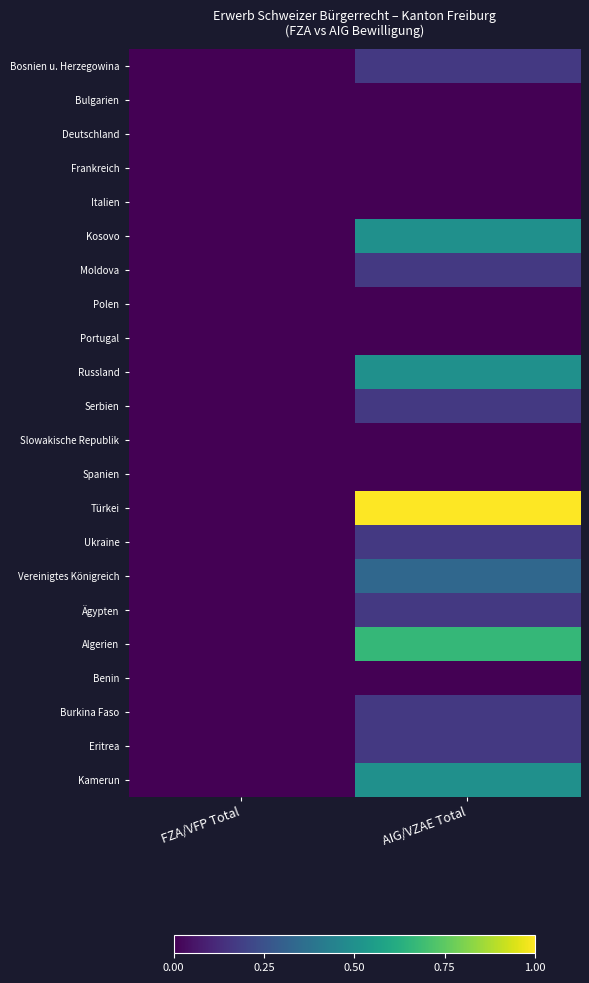

Reading right to left, extract all data points from this chart.

Bosnien u. Herzegowina: AIG/VZAE Total=1	FZA/VFP Total=0
Bulgarien: AIG/VZAE Total=0	FZA/VFP Total=0
Deutschland: AIG/VZAE Total=0	FZA/VFP Total=0
Frankreich: AIG/VZAE Total=0	FZA/VFP Total=0
Italien: AIG/VZAE Total=0	FZA/VFP Total=0
Kosovo: AIG/VZAE Total=3	FZA/VFP Total=0
Moldova: AIG/VZAE Total=1	FZA/VFP Total=0
Polen: AIG/VZAE Total=0	FZA/VFP Total=0
Portugal: AIG/VZAE Total=0	FZA/VFP Total=0
Russland: AIG/VZAE Total=3	FZA/VFP Total=0
Serbien: AIG/VZAE Total=1	FZA/VFP Total=0
Slowakische Republik: AIG/VZAE Total=0	FZA/VFP Total=0
Spanien: AIG/VZAE Total=0	FZA/VFP Total=0
Türkei: AIG/VZAE Total=6	FZA/VFP Total=0
Ukraine: AIG/VZAE Total=1	FZA/VFP Total=0
Vereinigtes Königreich: AIG/VZAE Total=2	FZA/VFP Total=0
Ägypten: AIG/VZAE Total=1	FZA/VFP Total=0
Algerien: AIG/VZAE Total=4	FZA/VFP Total=0
Benin: AIG/VZAE Total=0	FZA/VFP Total=0
Burkina Faso: AIG/VZAE Total=1	FZA/VFP Total=0
Eritrea: AIG/VZAE Total=1	FZA/VFP Total=0
Kamerun: AIG/VZAE Total=3	FZA/VFP Total=0